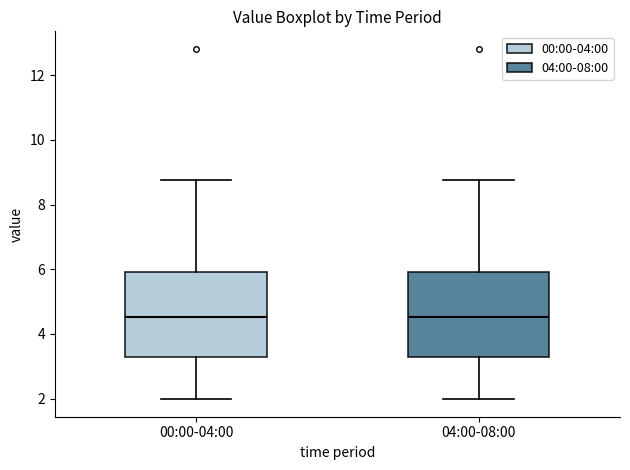

Where does the median line of the box for 04:00-08:00 sit on the y-axis? The values are not printed on the chart, so give them approximately, as read against the axis.

4.6